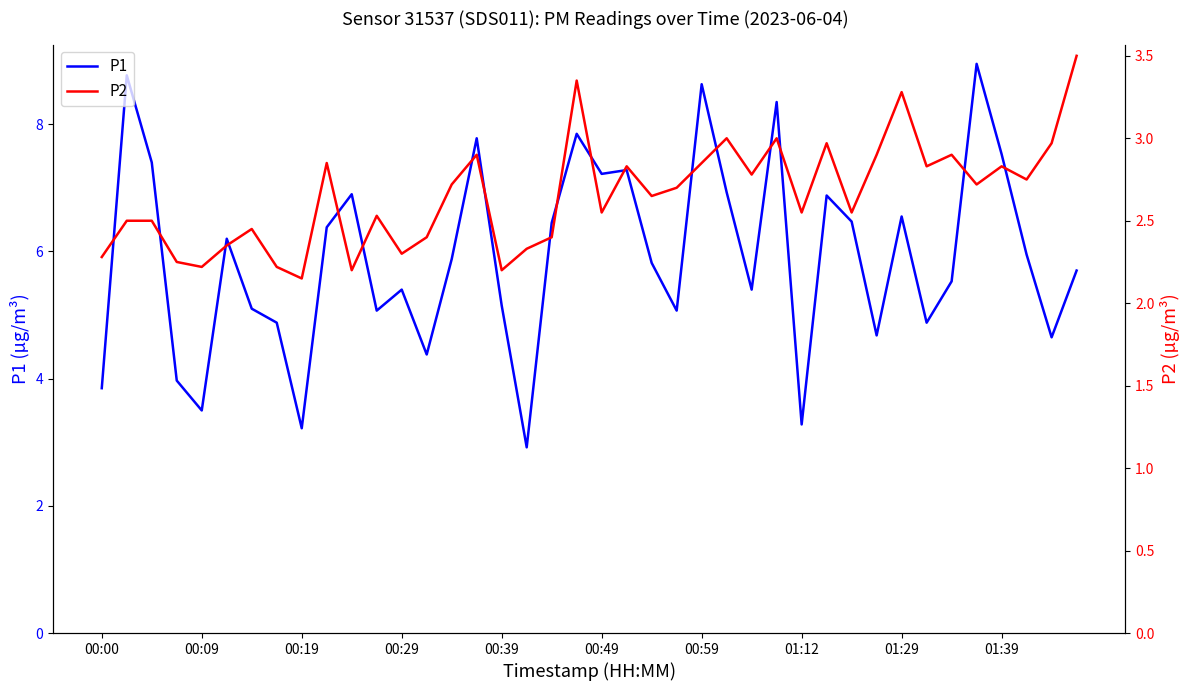

How many distinct data groups are displayed?

2